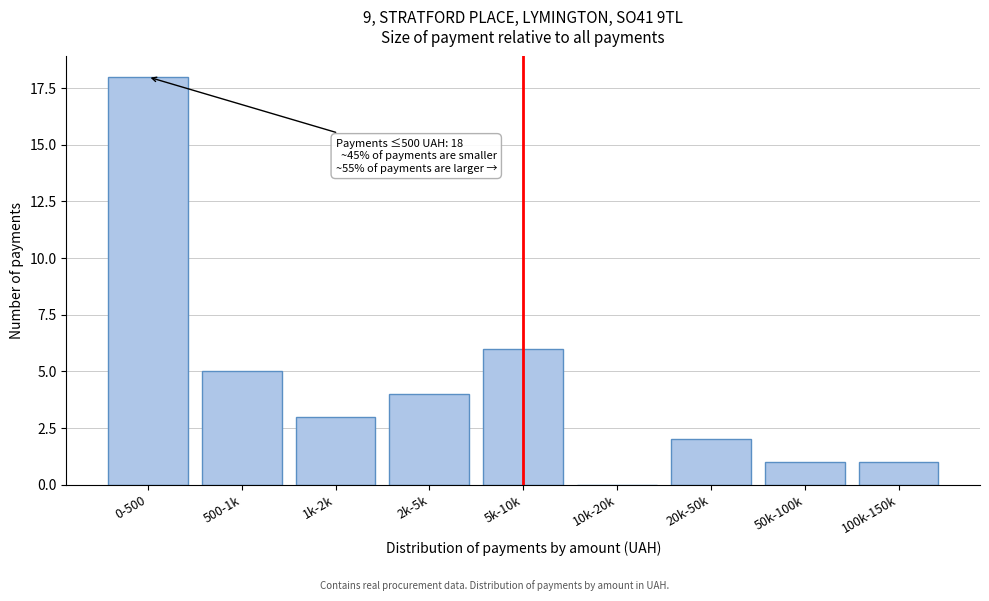

Reading left to right, list all the values displayed in this chart.

0-500=18	500-1k=5	1k-2k=3	2k-5k=4	5k-10k=6	10k-20k=0	20k-50k=2	50k-100k=1	100k-150k=1